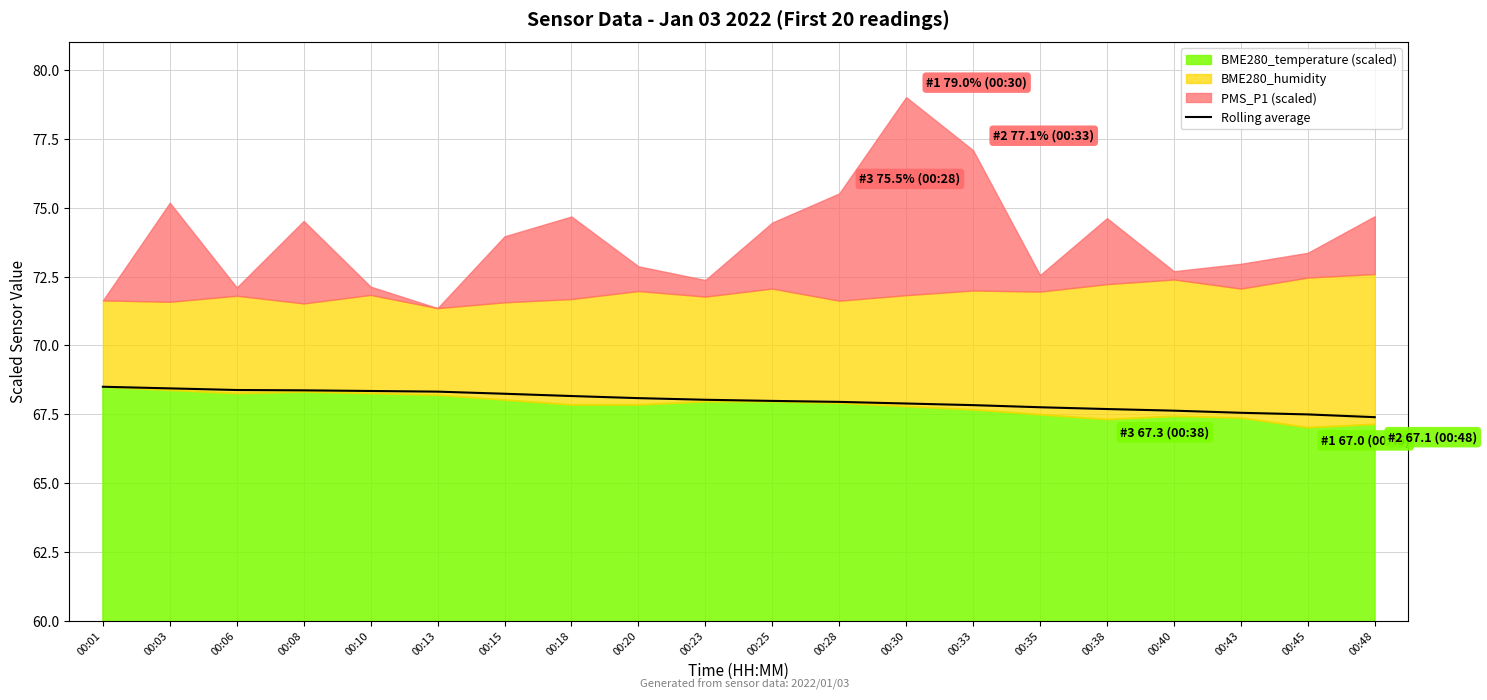

How many values exceed 68?

10